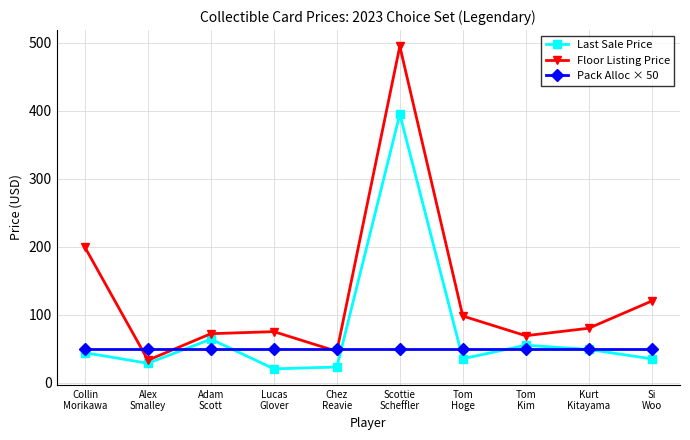

What is the label of the 9th point from the right?

Alex
Smalley